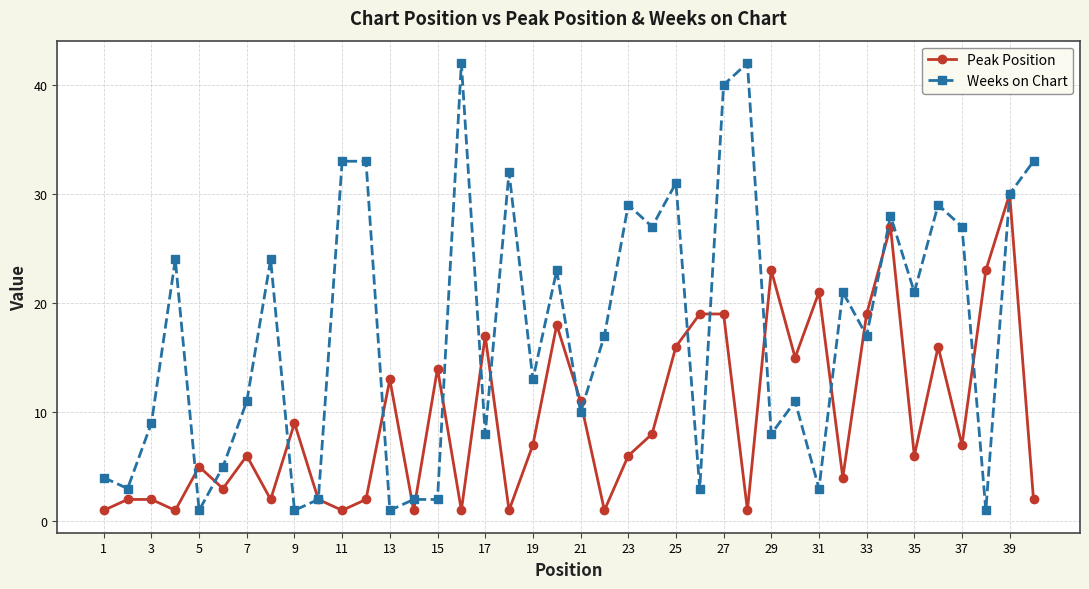

Reading left to right, transcribe all the data shown in this chart.

Peak Position: 1	2	2	1	5	3	6	2	9	2	1	2	13	1	14	1	17	1	7	18	11	1	6	8	16	19	19	1	23	15	21	4	19	27	6	16	7	23	30	2
Weeks on Chart: 4	3	9	24	1	5	11	24	1	2	33	33	1	2	2	42	8	32	13	23	10	17	29	27	31	3	40	42	8	11	3	21	17	28	21	29	27	1	30	33